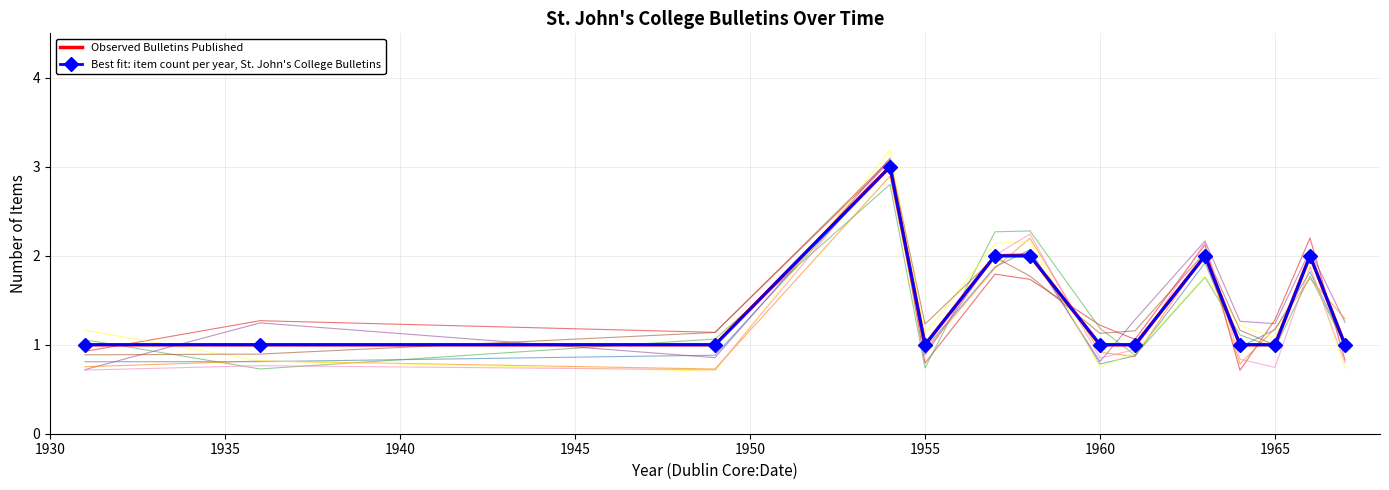

Is it true that Best fit: item count per year, St. John's College Bulletins equals 0 at 1925?

False